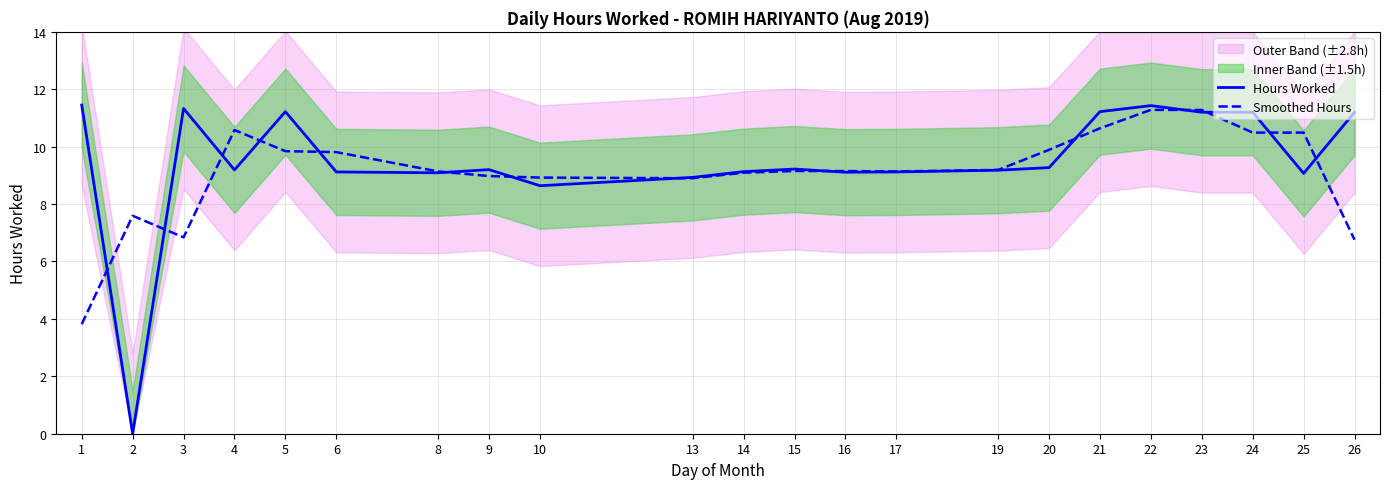

Is the value of Hours Worked at 10 greater than the value of Smoothed Hours at 10?

No